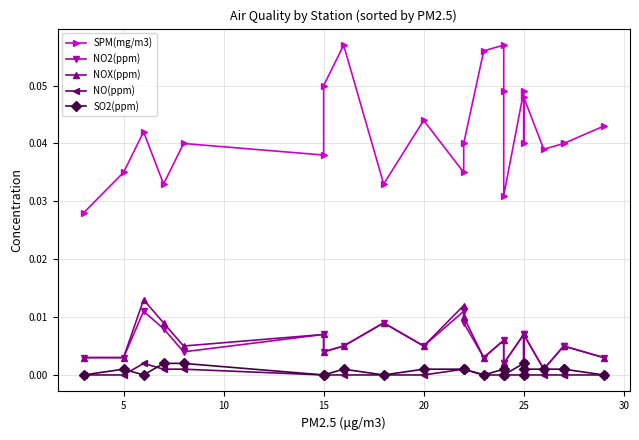

What are all the series names shown in the legend?

SPM(mg/m3), NO2(ppm), NOX(ppm), NO(ppm), SO2(ppm)